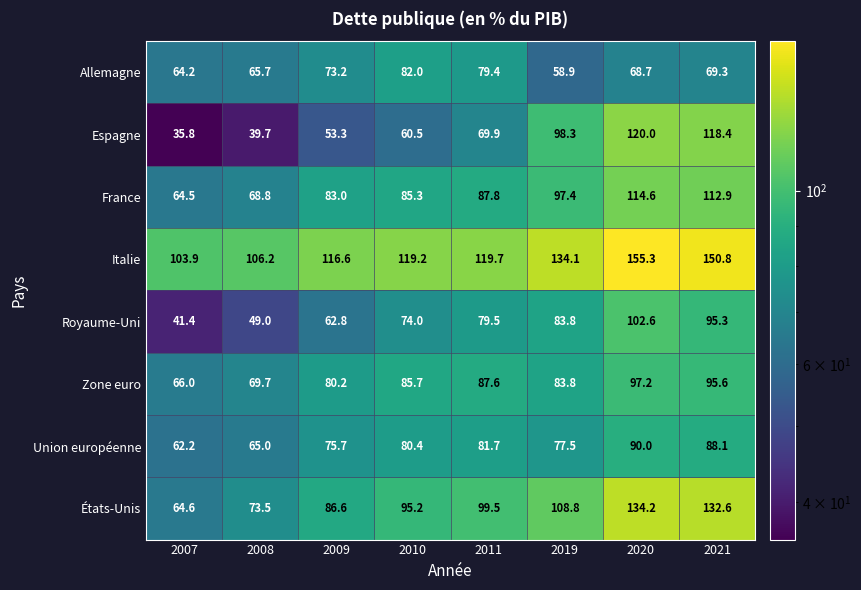

Which category has the highest value in the Allemagne series?

2010